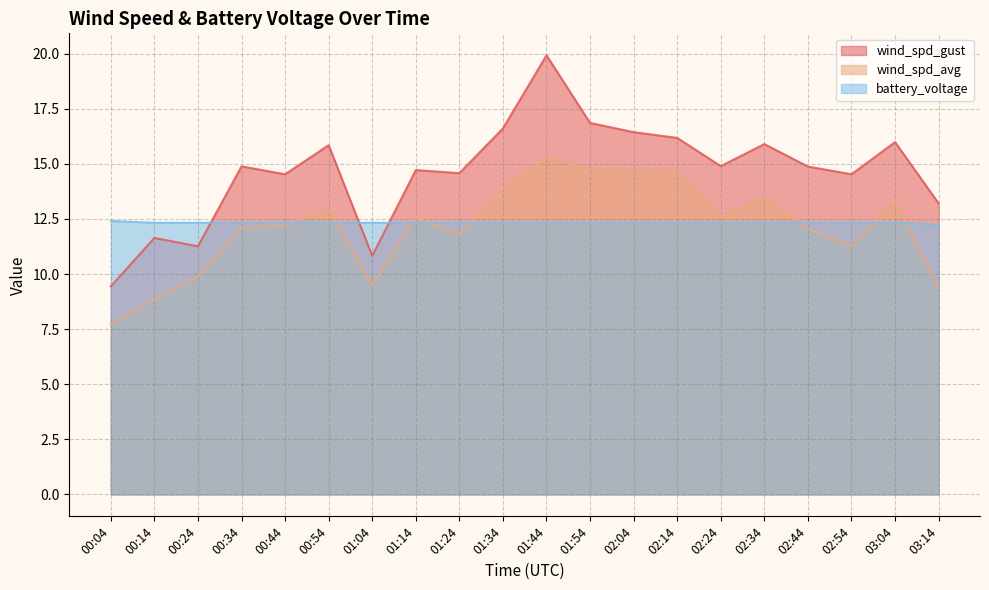

What are all the series names shown in the legend?

wind_spd_gust, wind_spd_avg, battery_voltage